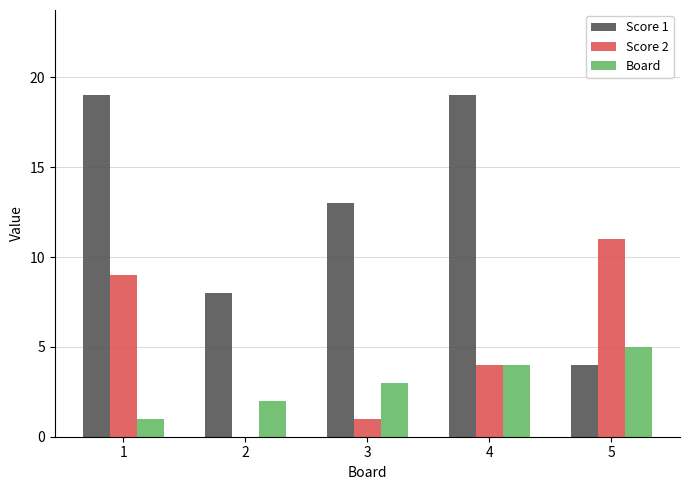

How many distinct data groups are displayed?

3